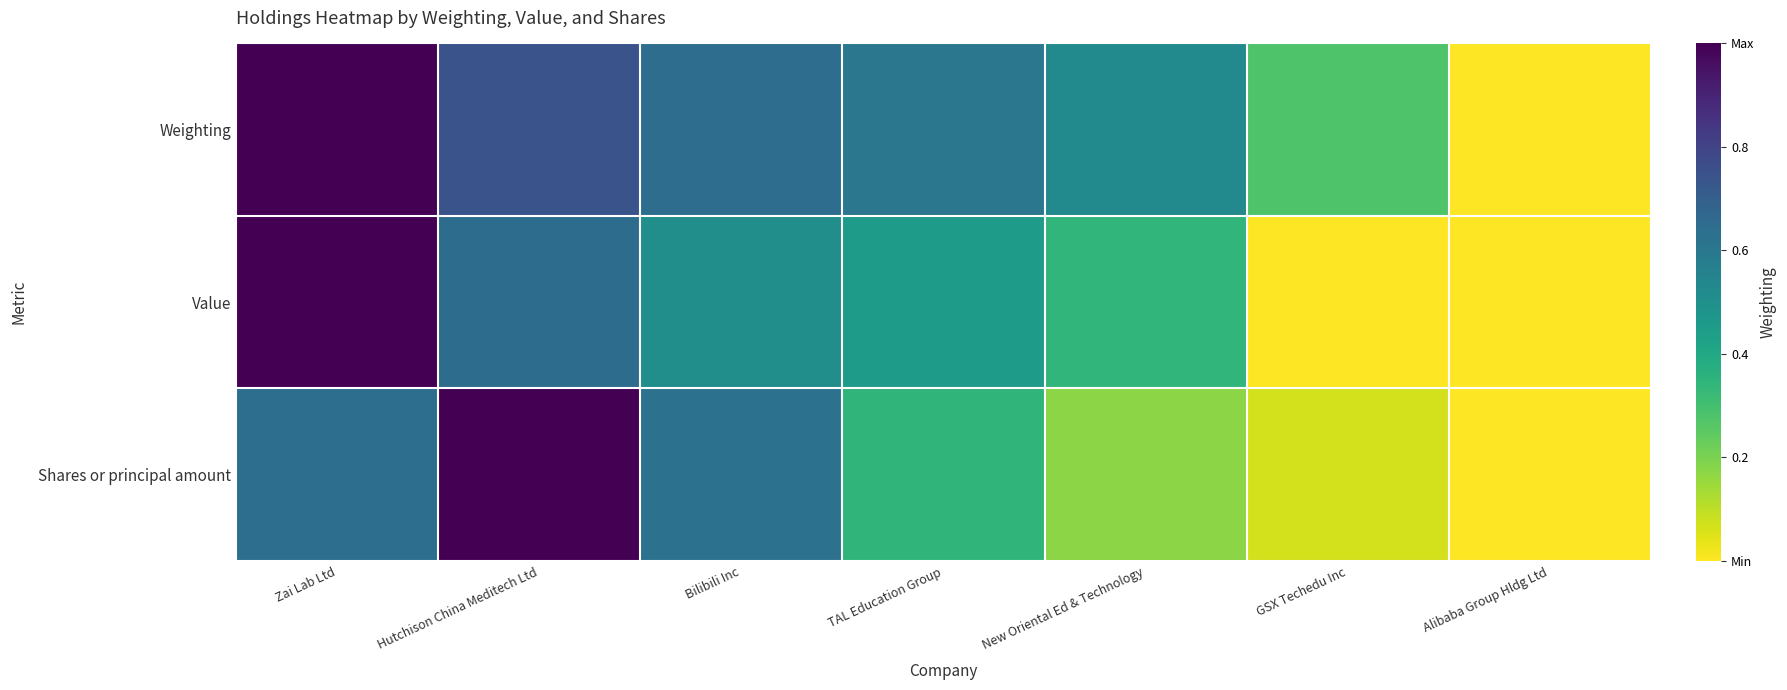

What is the maximum value shown in the chart?

1.0